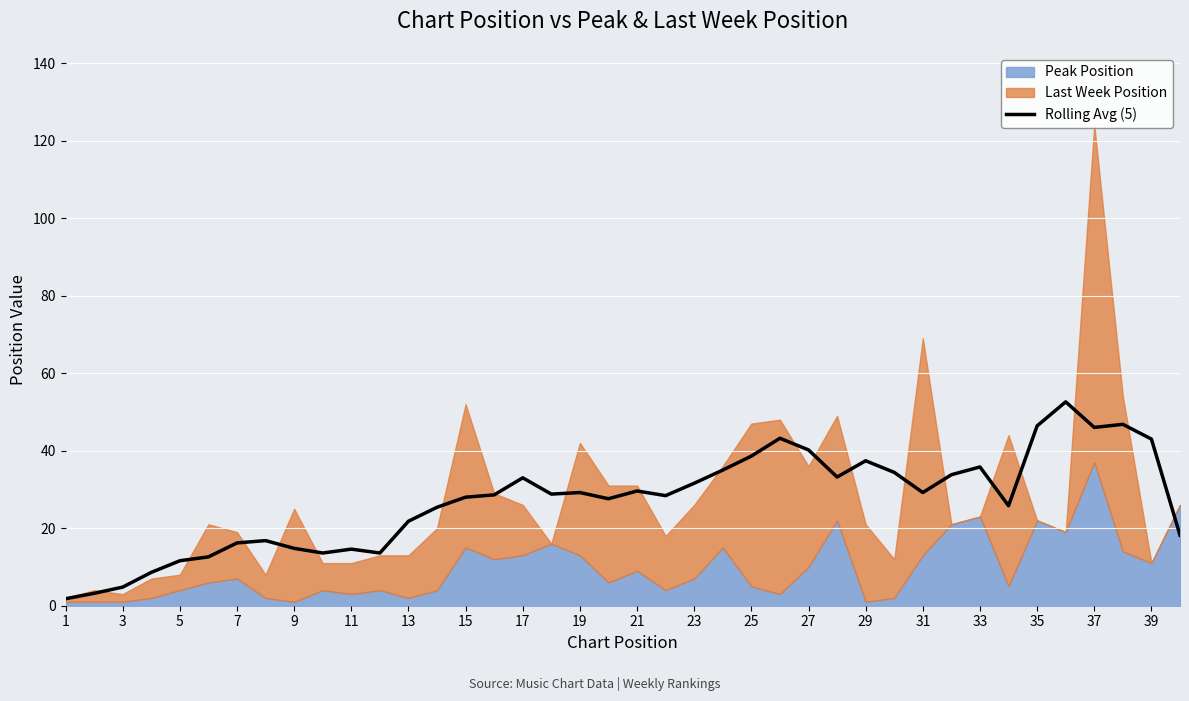

Reading left to right, list all the values displayed in this chart.

1.8	3.2	4.8	8.6	11.6	12.6	16.2	16.8	14.8	13.6	14.6	13.6	21.8	25.4	28.0	28.6	33.0	28.8	29.2	27.6	29.6	28.4	31.6	35.0	38.6	43.2	40.2	33.2	37.4	34.4	29.2	33.8	35.8	25.8	46.4	52.6	46.0	46.8	43.0	18.2